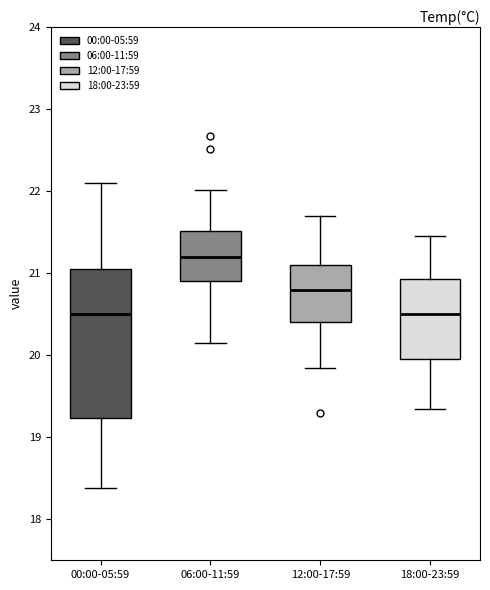

Reading left to right, read every box against the y-axis: the position of its median line, the range the box covers, and the ends of its whiskers. The values are not printed on the chart, so give them approximately, as read against the axis.

00:00-05:59: median 20.5, box 19.2 to 21.1, whiskers 18.4 to 22.1
06:00-11:59: median 21.2, box 20.9 to 21.5, whiskers 20.2 to 22.0
12:00-17:59: median 20.8, box 20.4 to 21.1, whiskers 19.9 to 21.7
18:00-23:59: median 20.5, box 20.0 to 20.9, whiskers 19.4 to 21.5